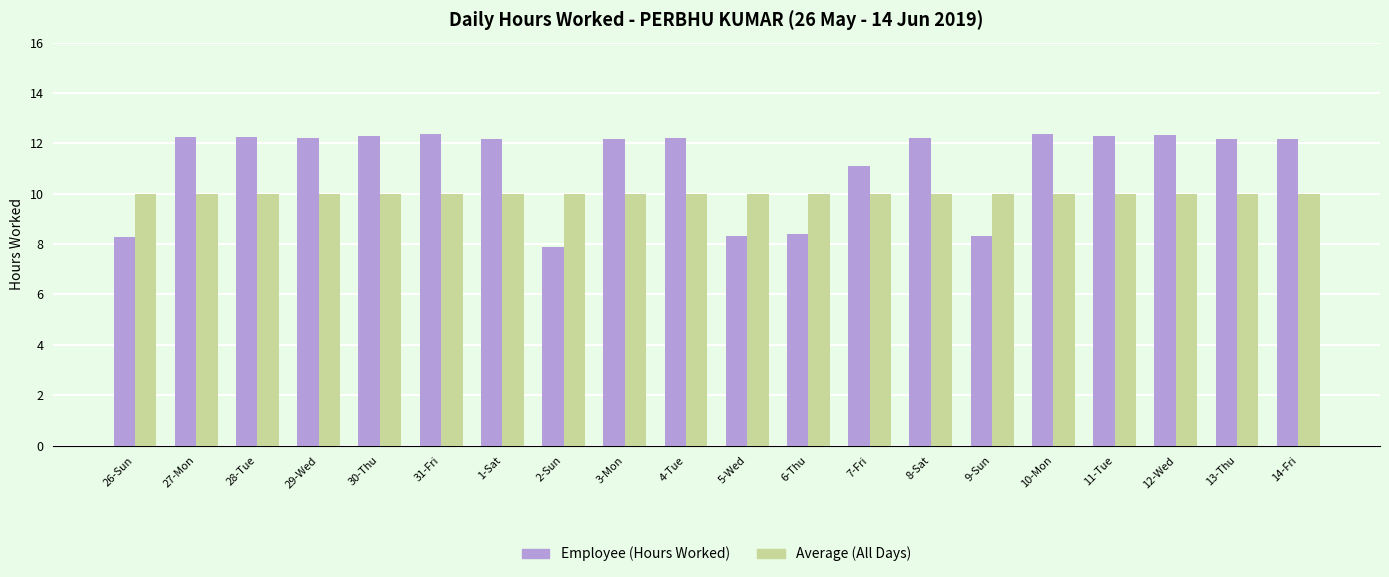

What is the difference between the maximum and minimum values in the Employee (Hours Worked) series?

4.5